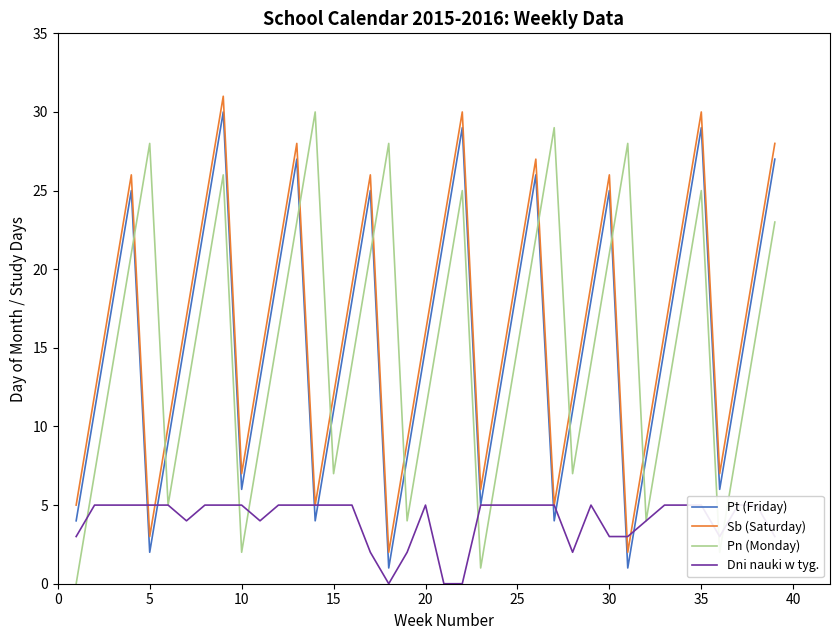

What is the sum of all Dni nauki w tyg. values?

158